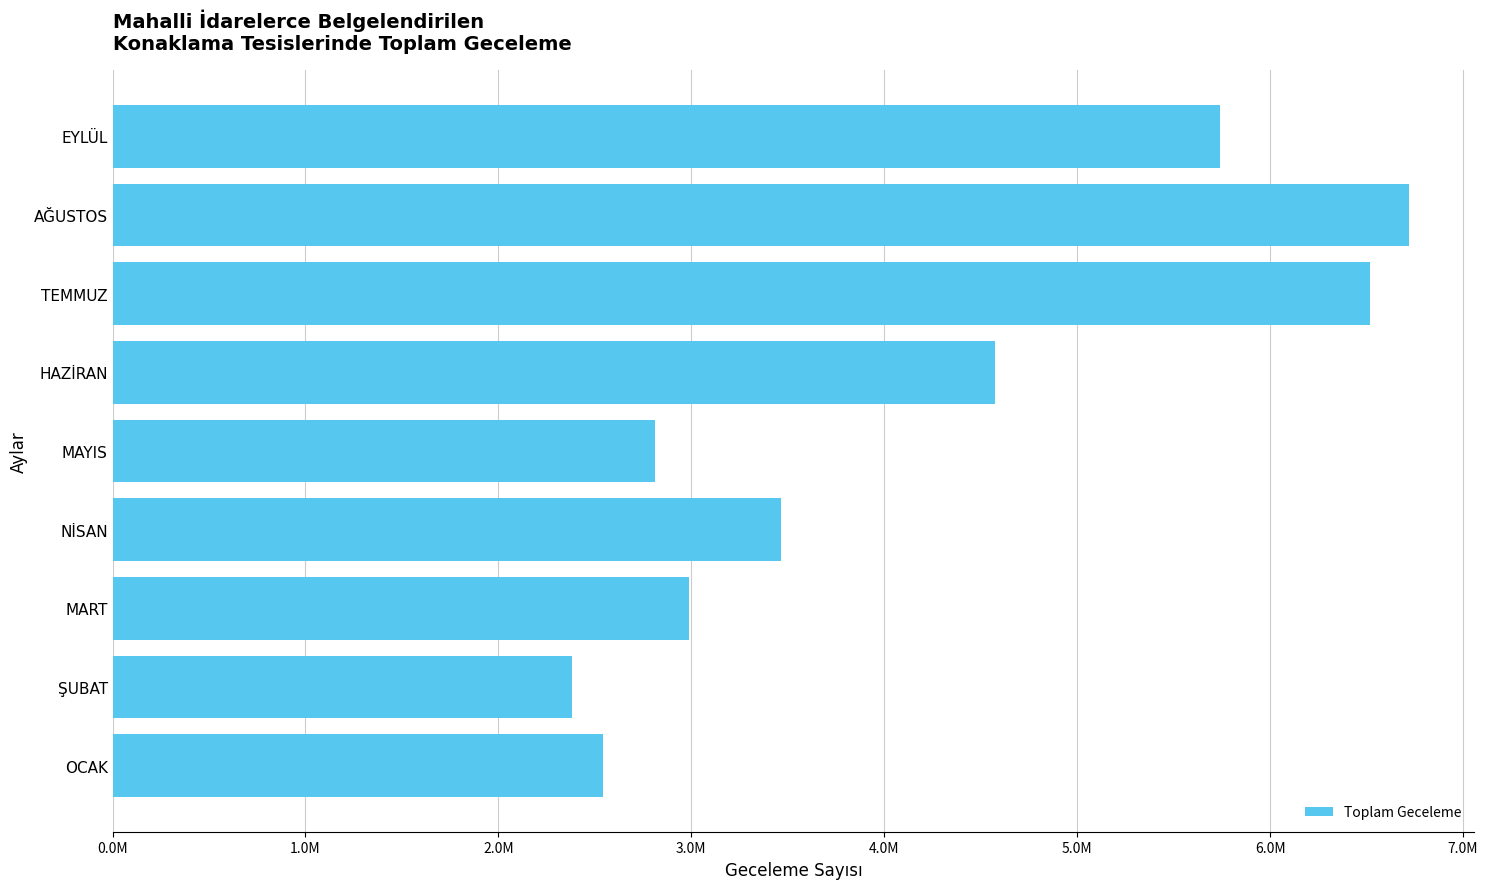

Are the bars horizontal?

Yes